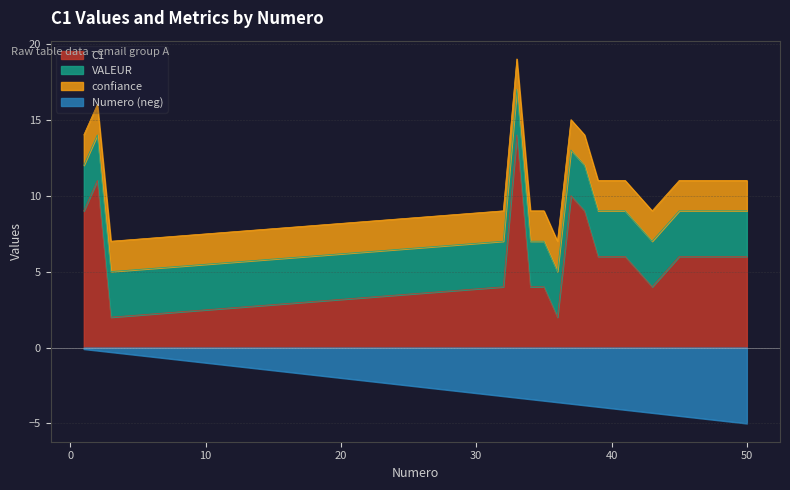

What is the value of the Numero point at the 16th from the left?

-4.4